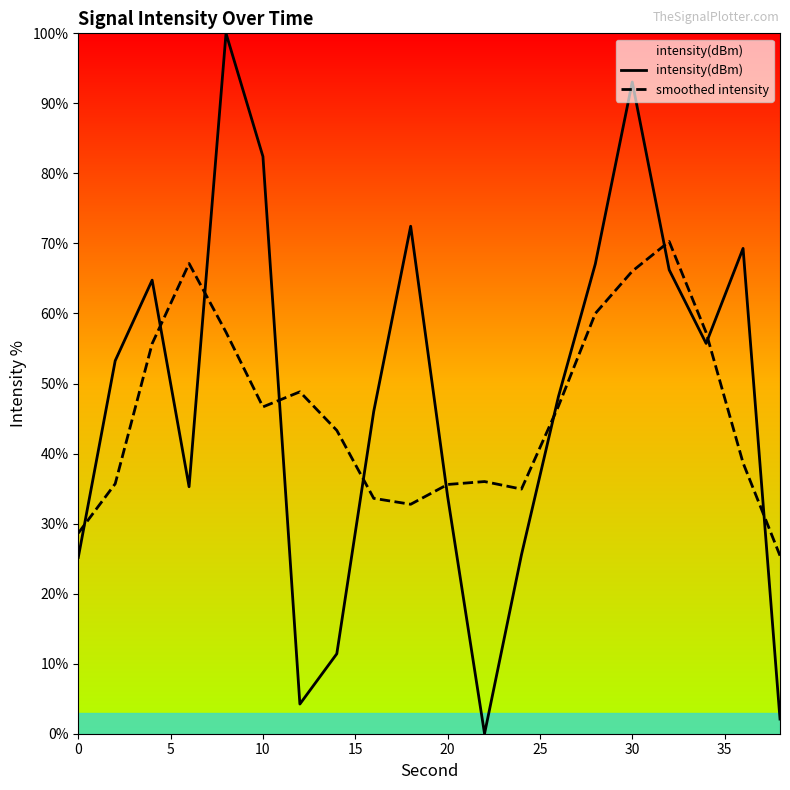

List the series in order of their overall mean, highest first.

intensity(dBm), smoothed intensity